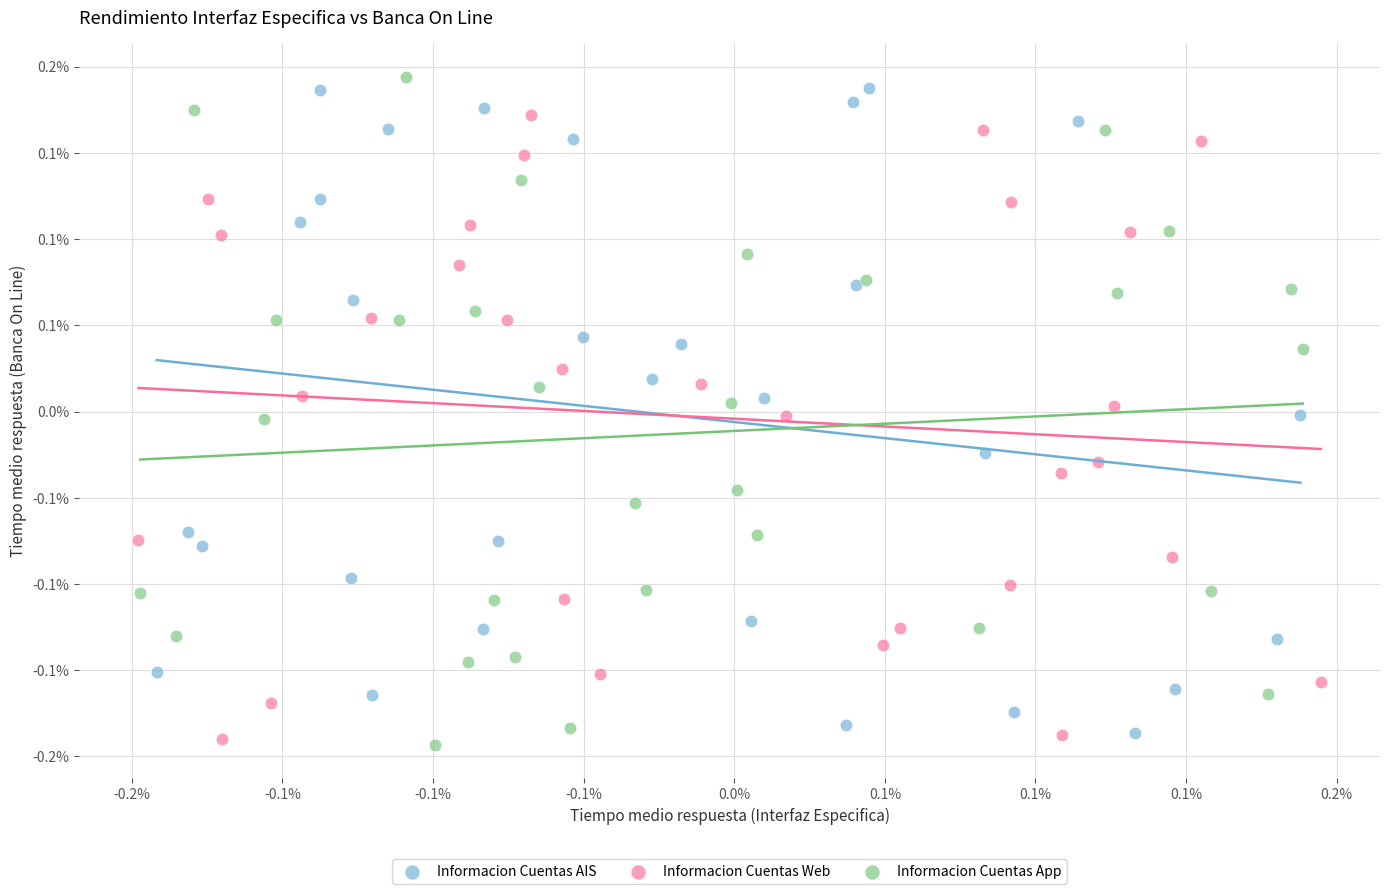

Which series contains the highest Y value?

Informacion Cuentas App